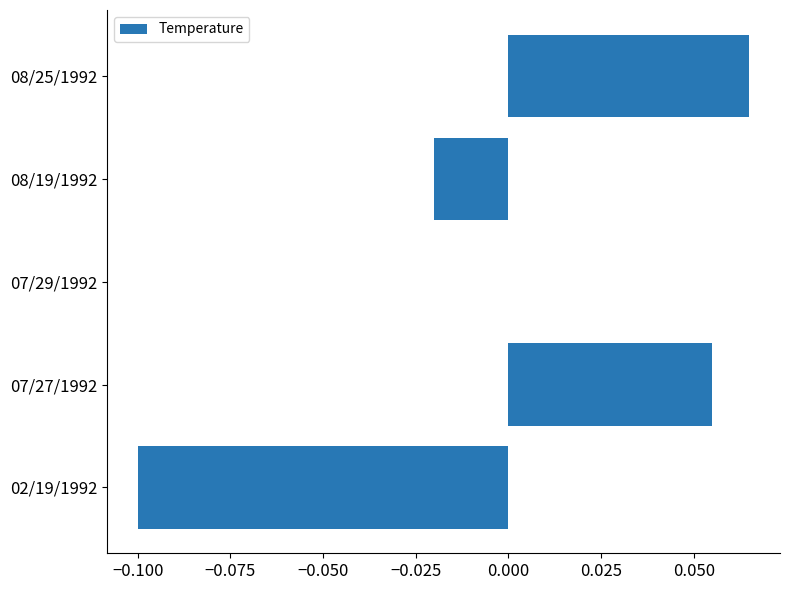

Which category has the highest value across all series?

08/25/1992